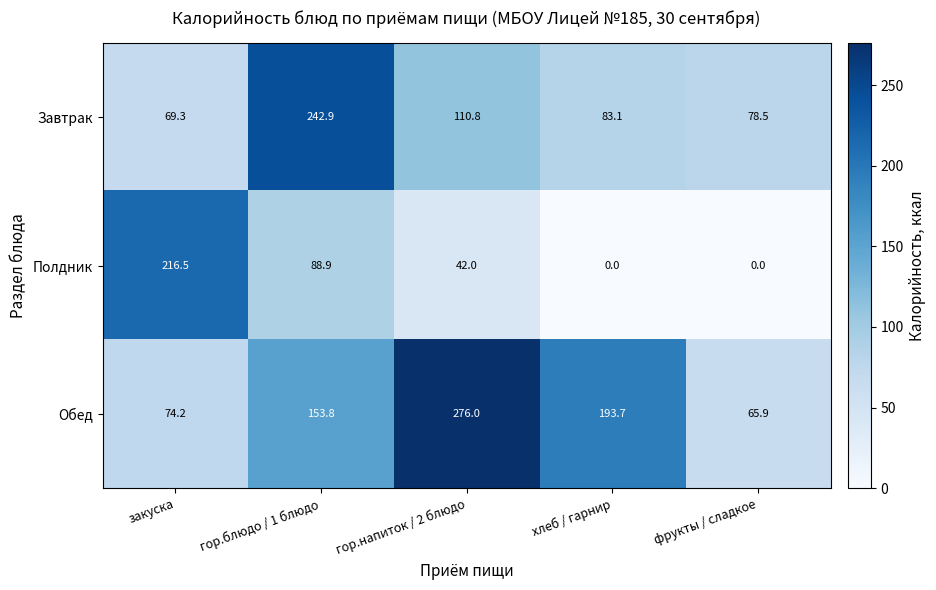

How many series are shown in this chart?

3